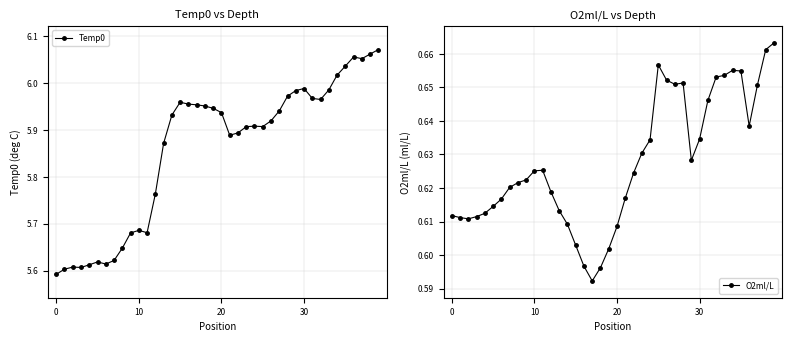

How many interior local peaks does the Temp0 series have?

7